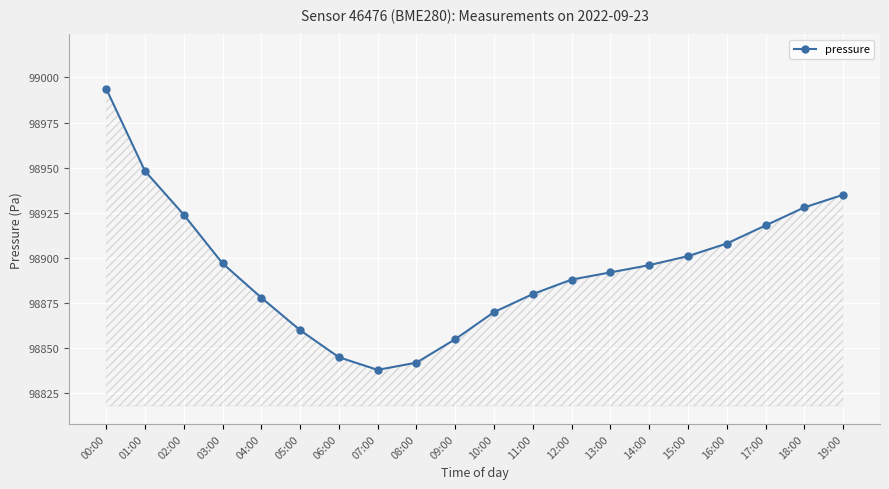

Reading left to right, what are all the values shown in this chart?

00:00=98993.8	01:00=98948.2	02:00=98924.0	03:00=98897.0	04:00=98878.0	05:00=98860.0	06:00=98845.0	07:00=98838.0	08:00=98842.0	09:00=98855.0	10:00=98870.0	11:00=98880.0	12:00=98888.0	13:00=98892.0	14:00=98896.0	15:00=98901.0	16:00=98908.0	17:00=98918.0	18:00=98928.0	19:00=98935.0